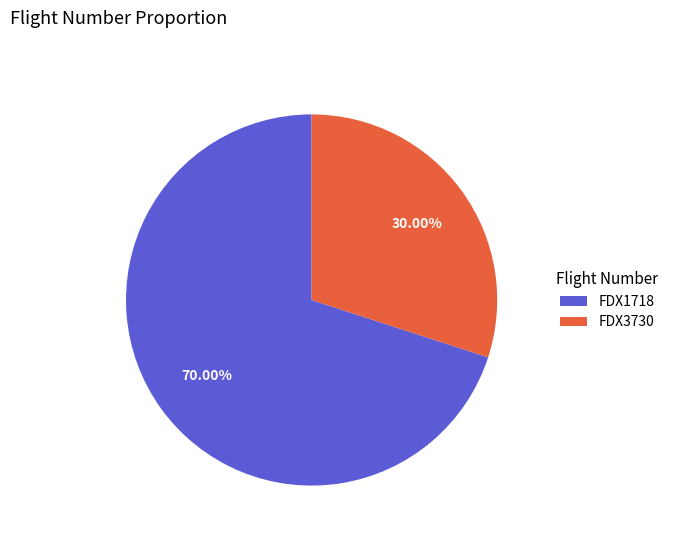

To the nearest percent, what is the difference between the largest and smallest slice percentages?

40%